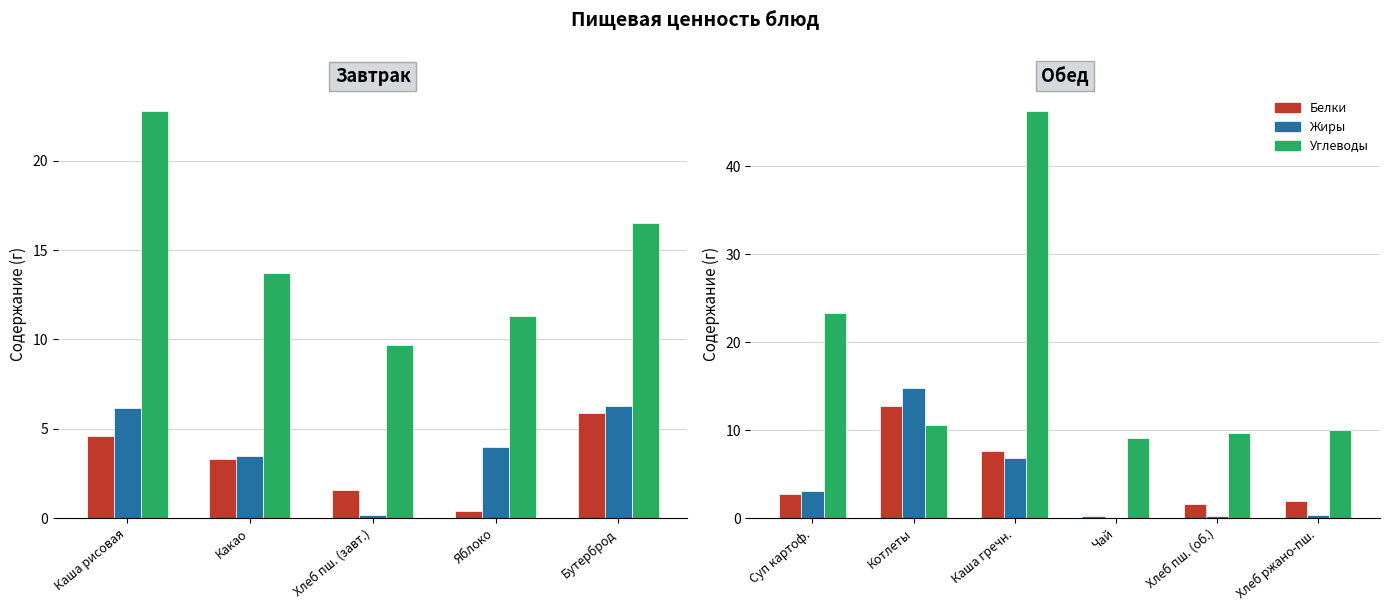

Where does the Углеводы series first go above 10?

Суп картоф.